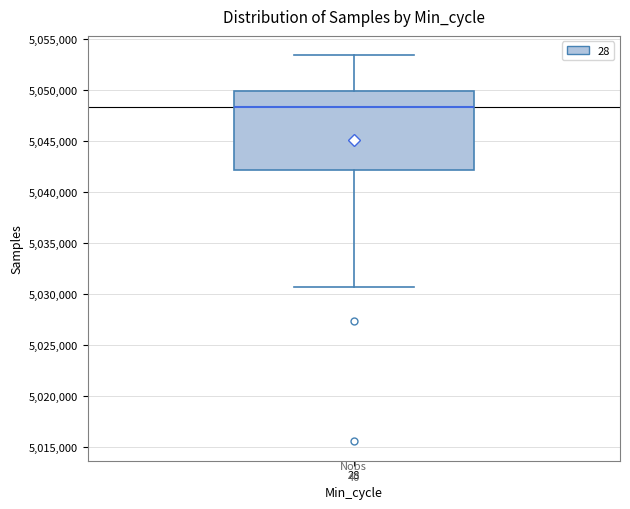

Read this box plot against the y-axis: the position of the median line, the range covered by the box, and the ends of both whiskers. The values are not printed on the chart, so give them approximately, as read against the axis.

median 5048500, box 5042000 to 5050000, whiskers 5030500 to 5053500